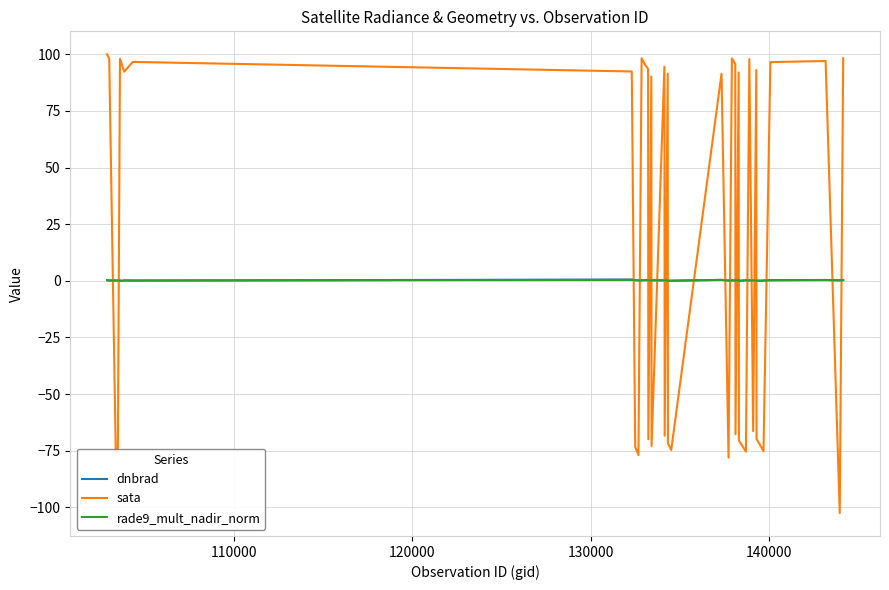

What is the minimum value shown in the chart?

-102.5